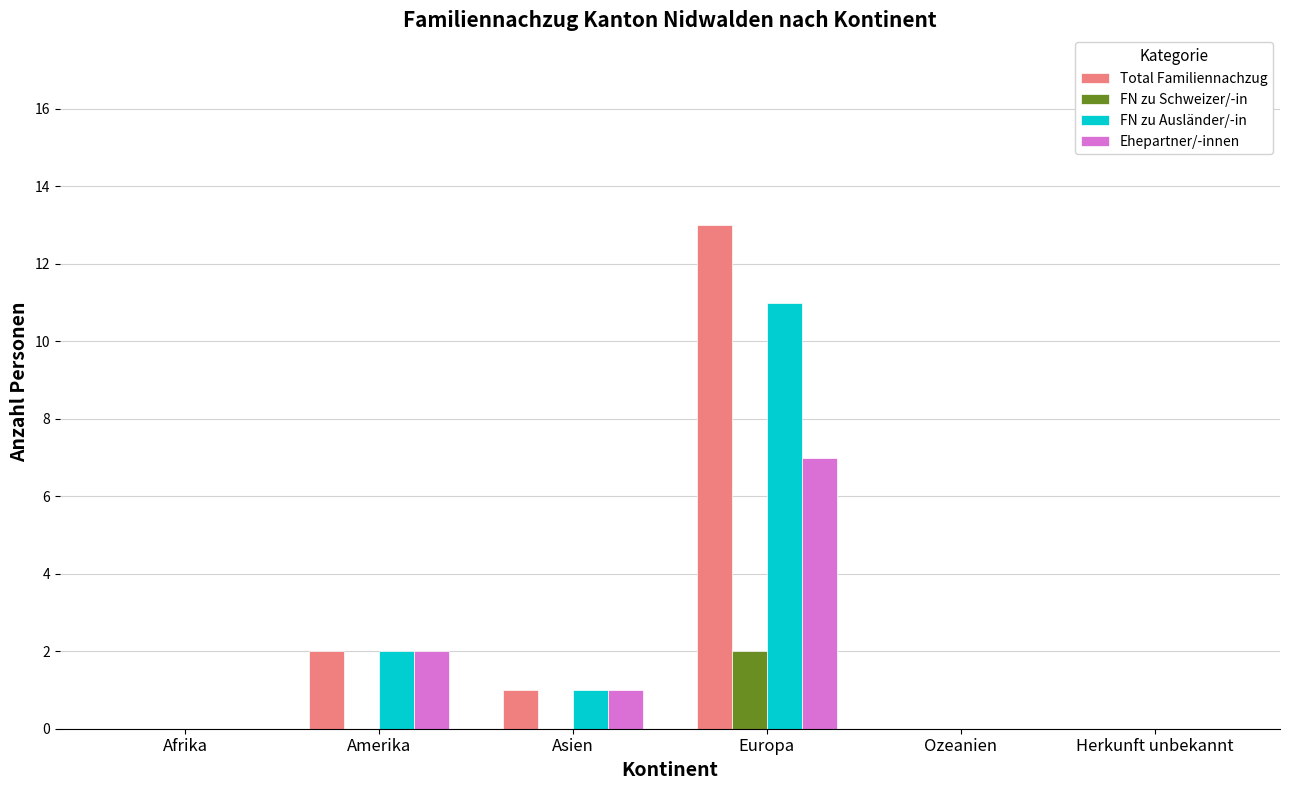

At which category does the chart reach its peak across all series?

Europa